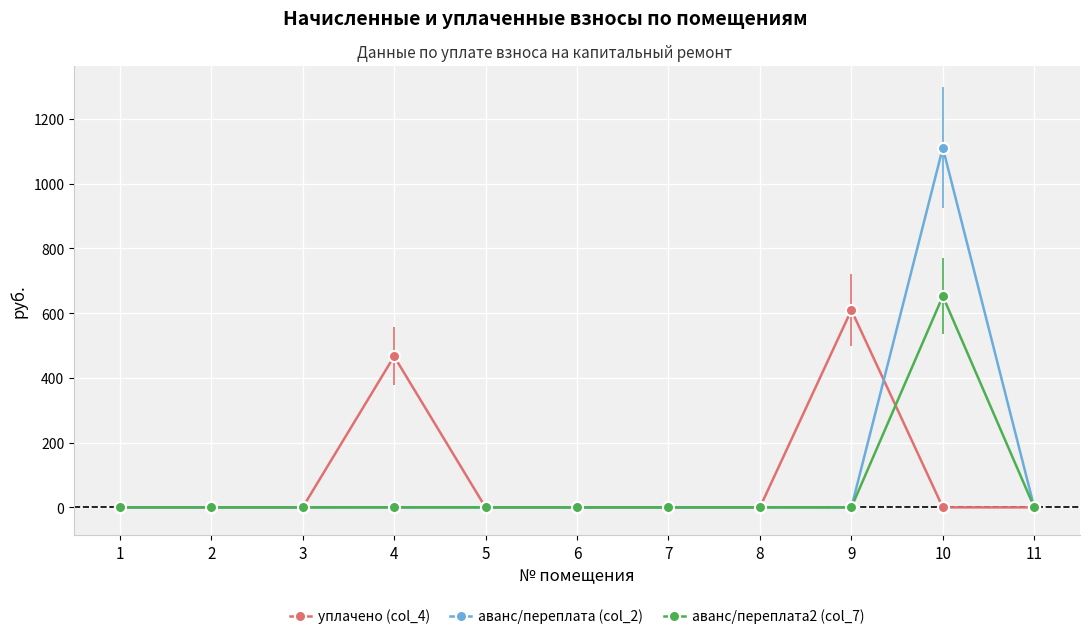

At which label does уплачено (col_4) reach its peak?

9